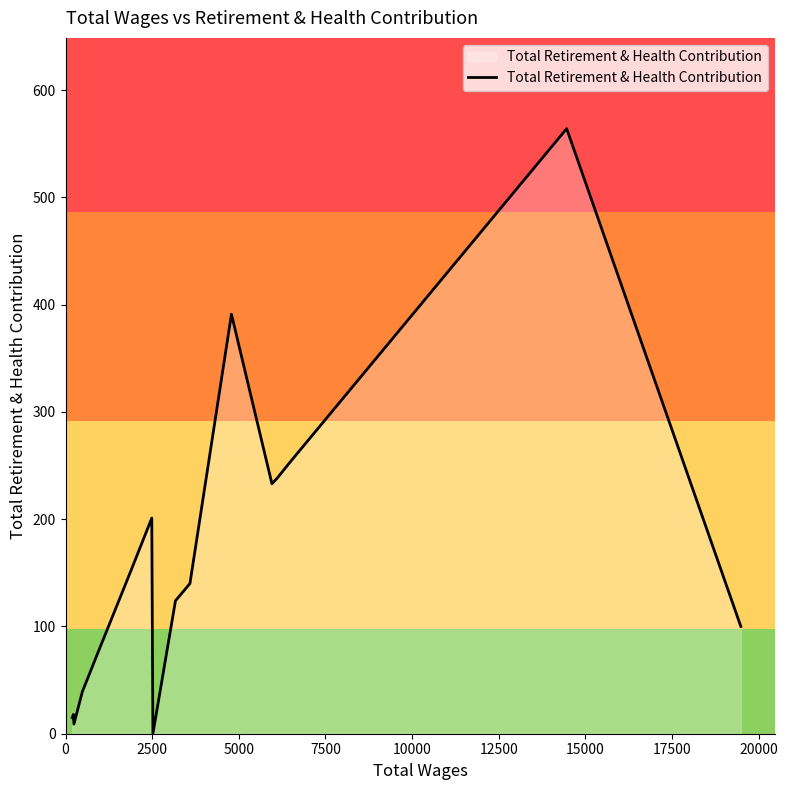

What is the maximum value shown in the chart?

564